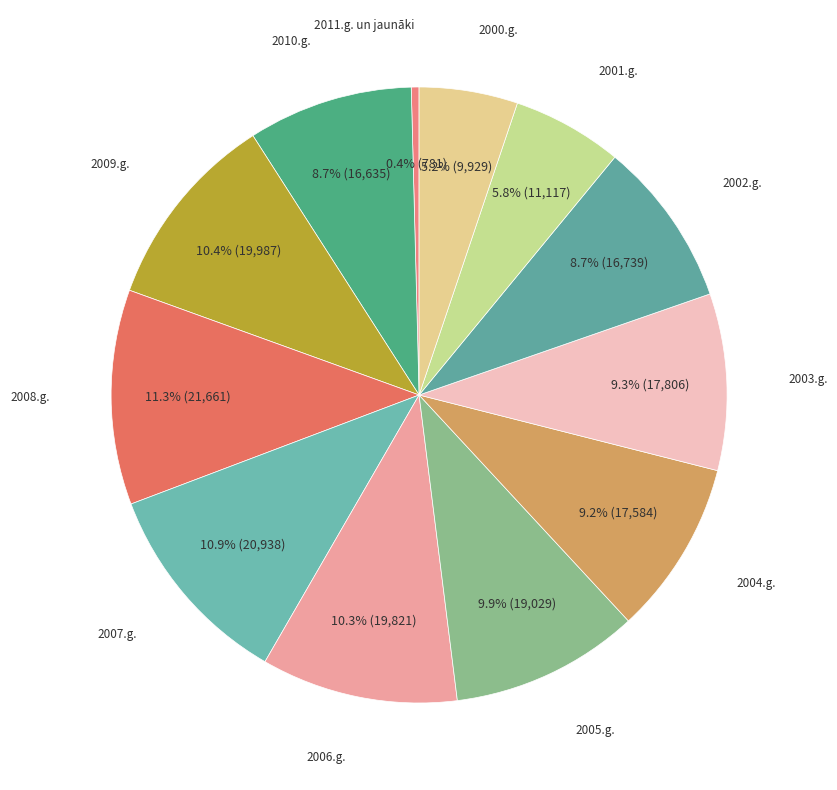

Which slice is the smallest?

2011.g. un jaunāki